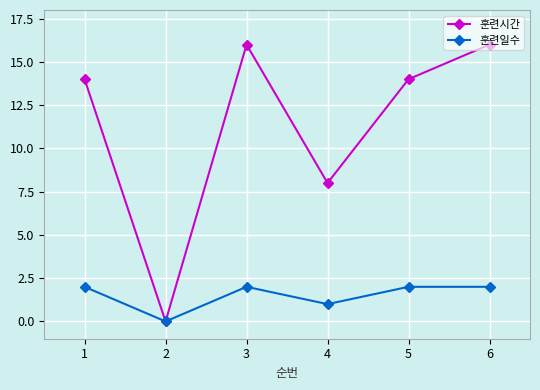

Count the 훈련일수 values in the range 1 to 2.

5